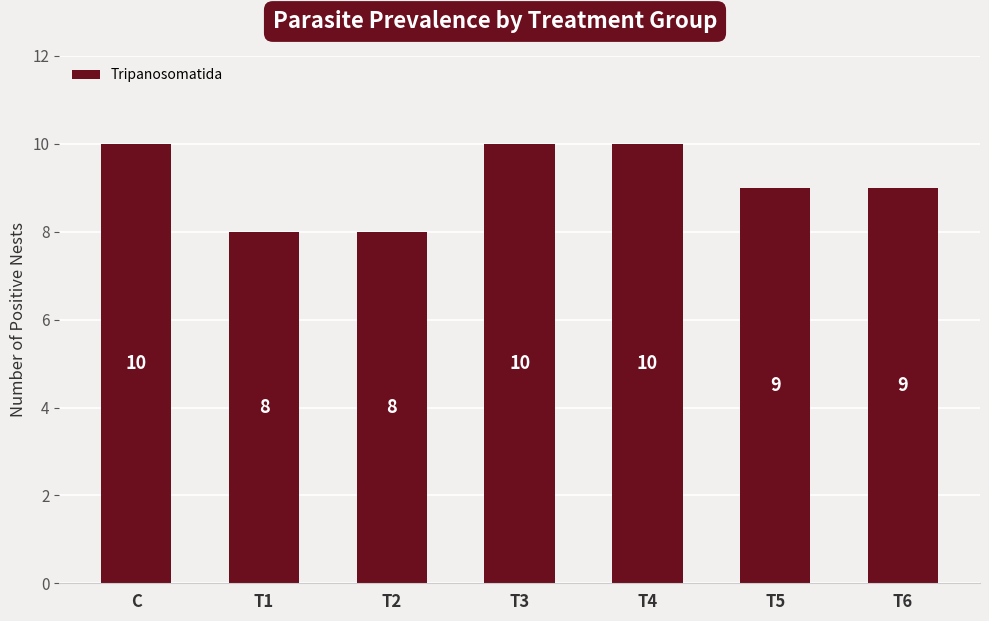

What is the value of the 6th bar from the left?

9